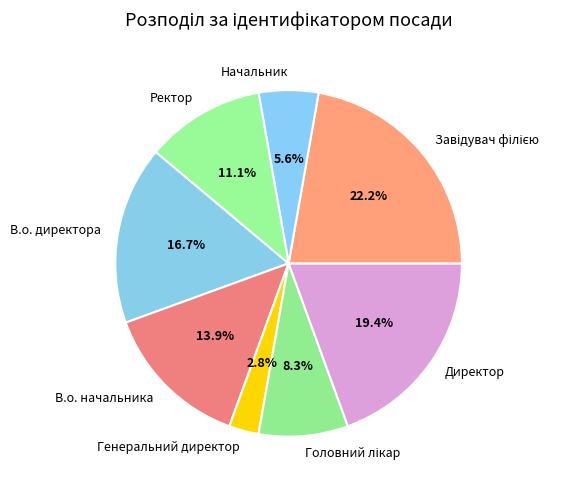

Which category has the smallest portion of the pie?

Генеральний директор